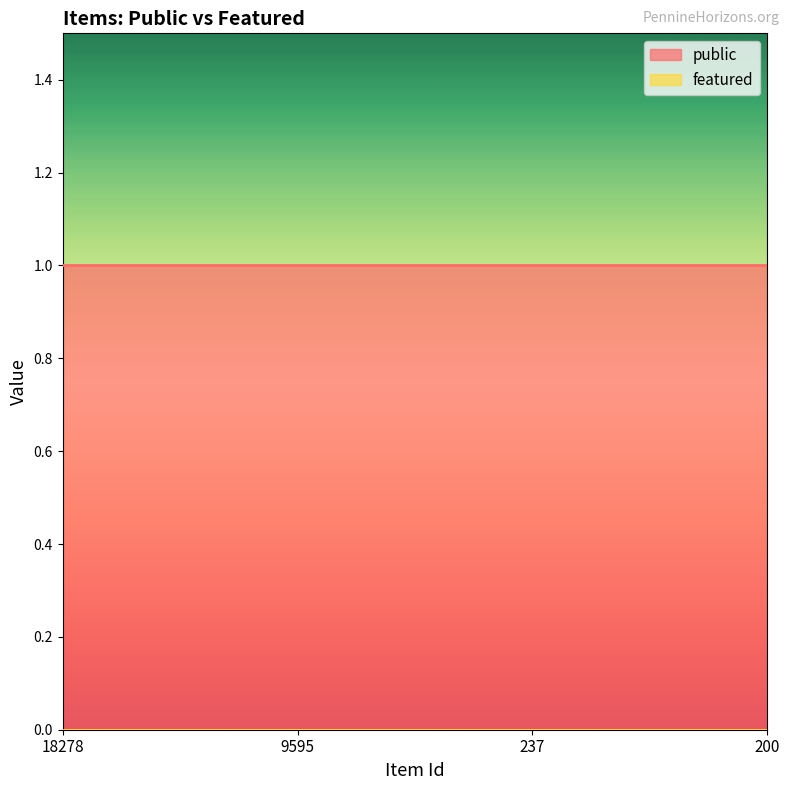

Which series has the largest total across all categories?

public